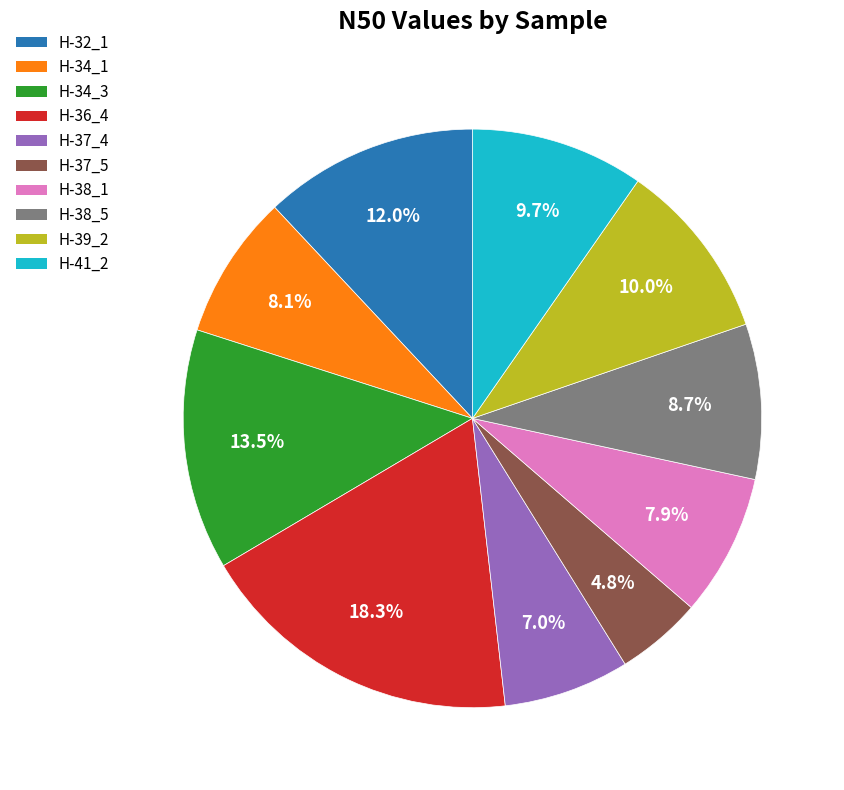

How much of the chart is everything except H-37_5?

95.2%